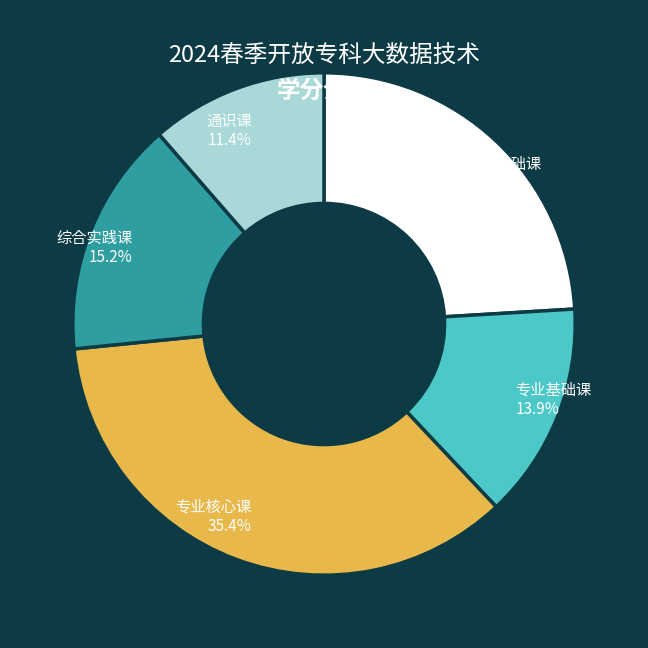

Does any single category account for the majority?

No